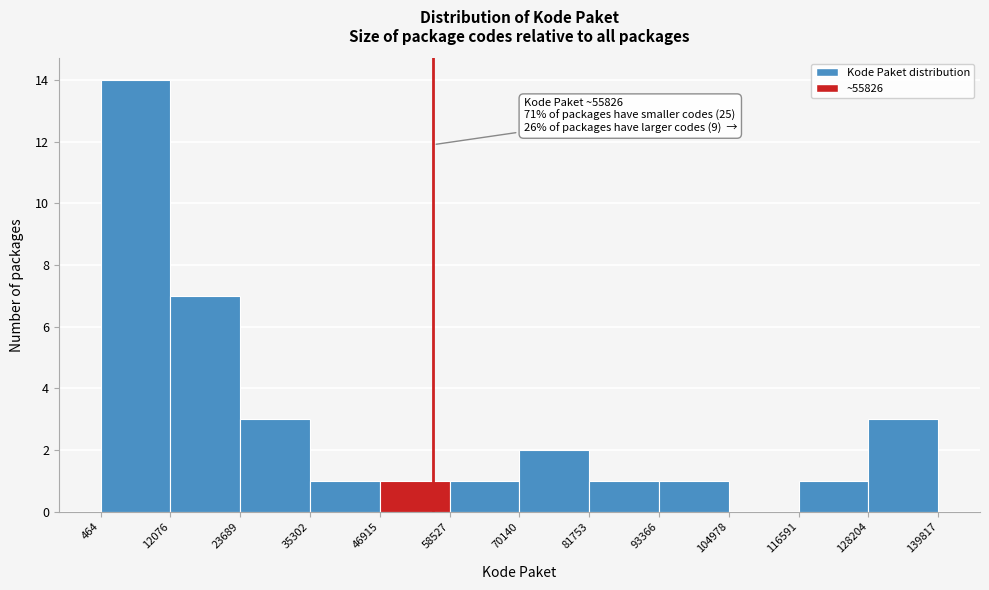

Which range on the x-axis has the tallest bar?

464 to 12076